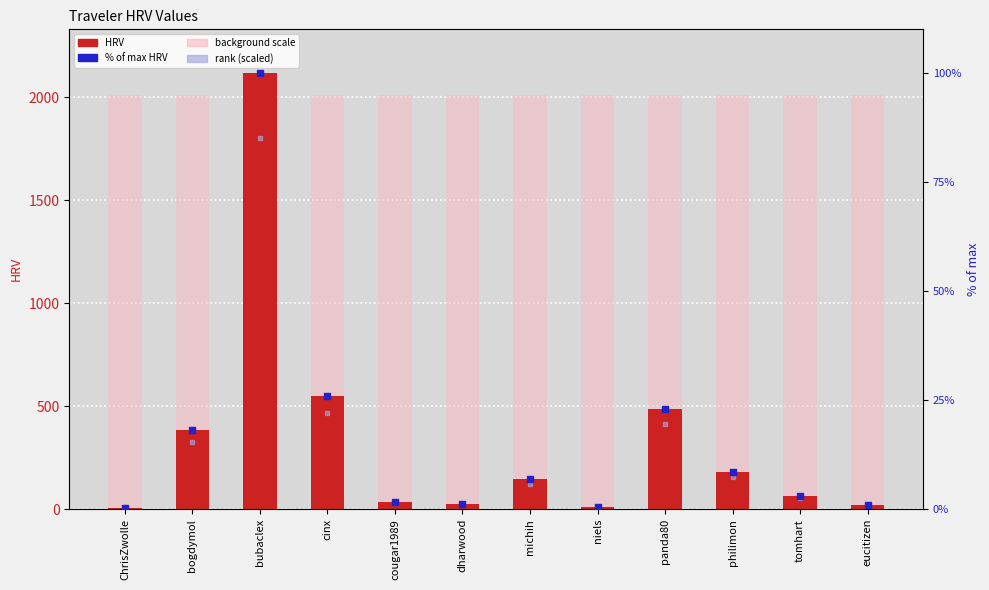

Which series has the widest spread of Y values?

HRV